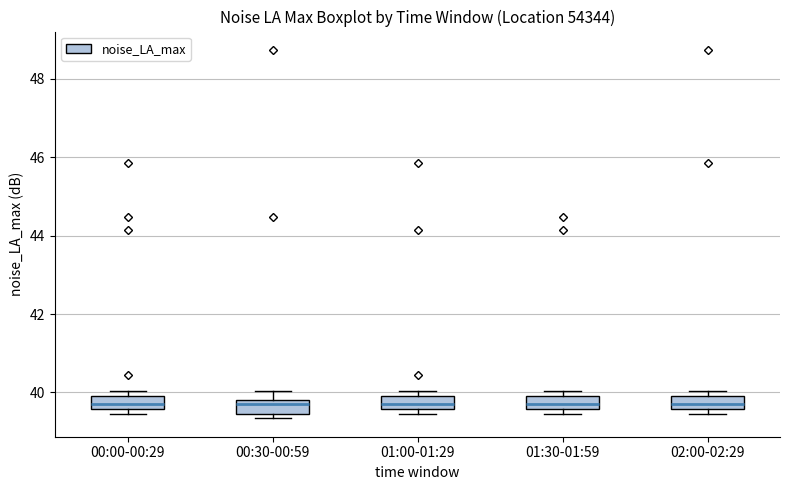

Reading left to right, transcribe this box plot: for each box, give where its median line is, the range the box spans, and where its two whiskers end, as read against the y-axis. The values are not printed on the chart, so give them approximately, as read against the axis.

00:00-00:29: median 39.8, box 39.6 to 40.0, whiskers 39.4 to 40.0 (just above the box's upper edge)
00:30-00:59: median 39.8 (just below the box's upper edge), box 39.4 to 39.8, whiskers 39.4 (just below the box's lower edge) to 40.0
01:00-01:29: median 39.8, box 39.6 to 40.0, whiskers 39.4 to 40.0 (just above the box's upper edge)
01:30-01:59: median 39.8, box 39.6 to 40.0, whiskers 39.4 to 40.0 (just above the box's upper edge)
02:00-02:29: median 39.8, box 39.6 to 40.0, whiskers 39.4 to 40.0 (just above the box's upper edge)